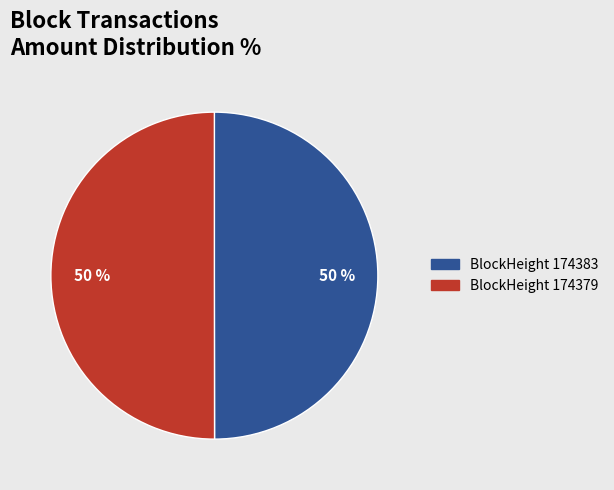

To the nearest percent, what is the average slice percentage?

50%